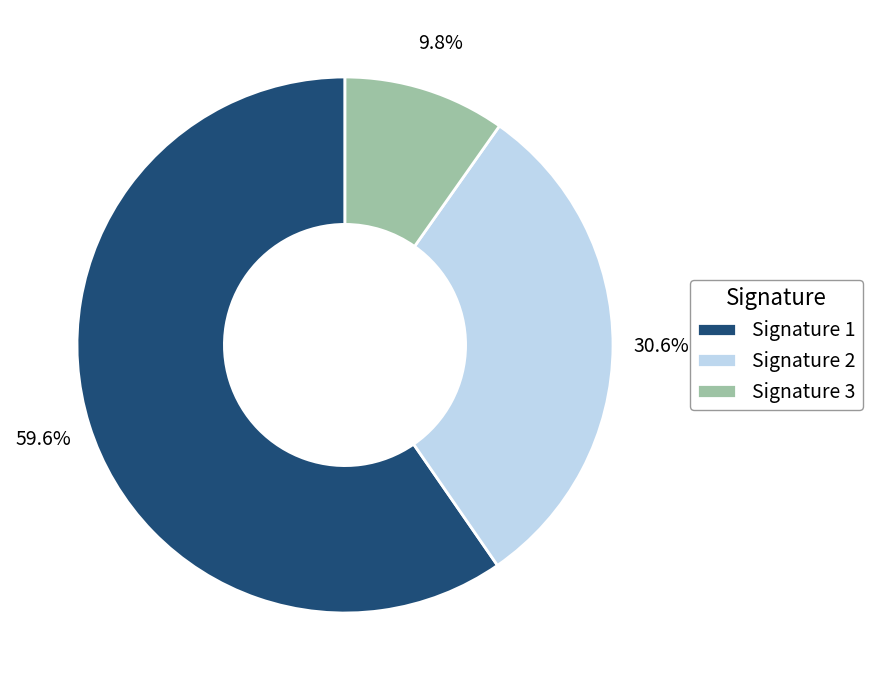

How many segments does this pie chart have?

3